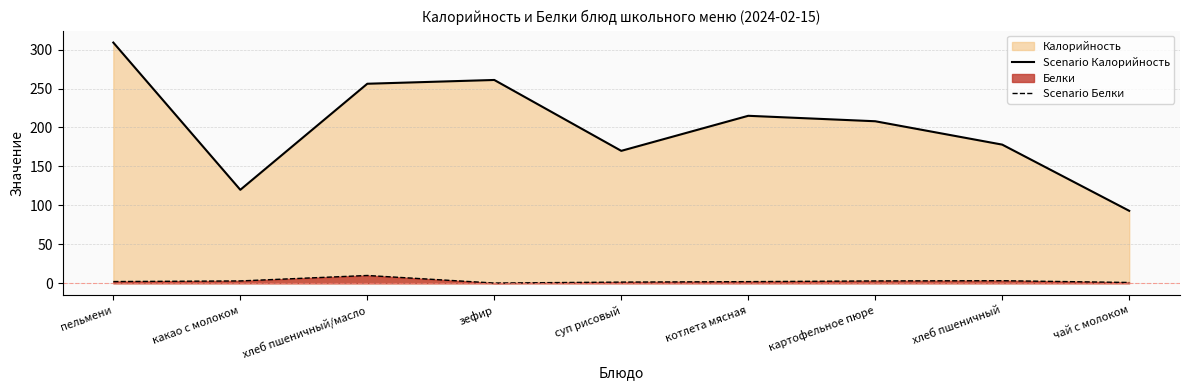

What position from the left is пельмени?

1